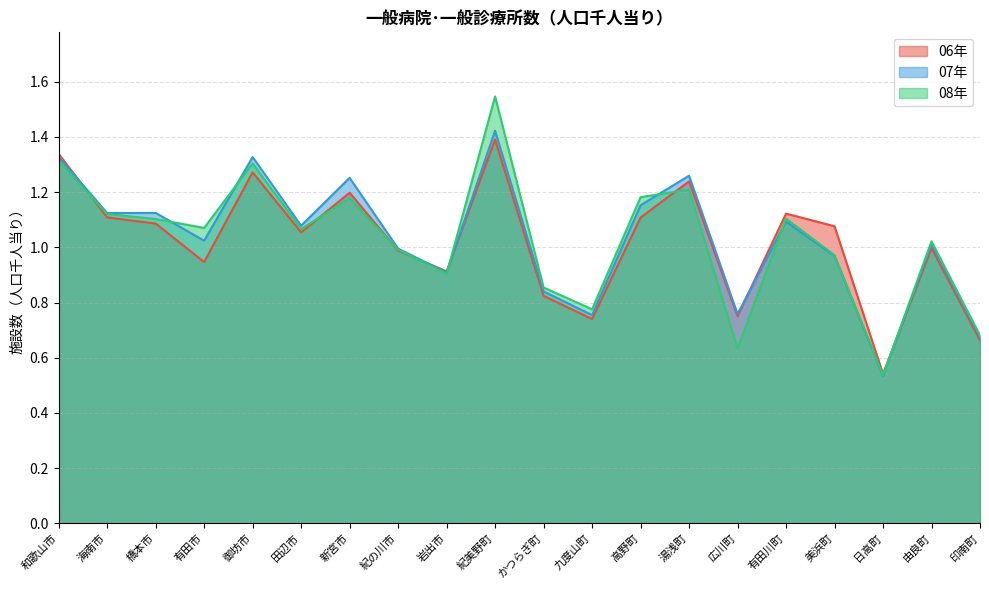

At 九度山町, list the series in order from smallest to largest.

06年, 07年, 08年